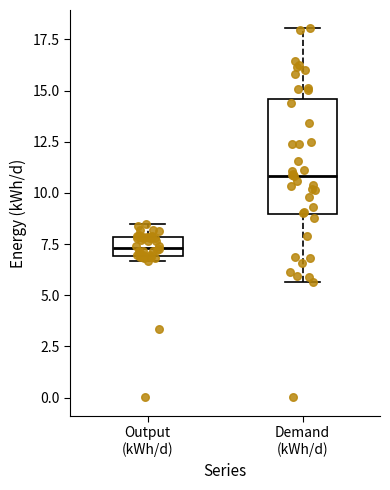

Reading left to right, read every box against the y-axis: the position of its median line, the range the box covers, and the ends of its whiskers. The values are not printed on the chart, so give them approximately, as read against the axis.

Output (kWh/d): median 7.5, box 7.0 to 8.0, whiskers 6.5 to 8.5
Demand (kWh/d): median 11.0, box 9.0 to 14.5, whiskers 5.5 to 18.0